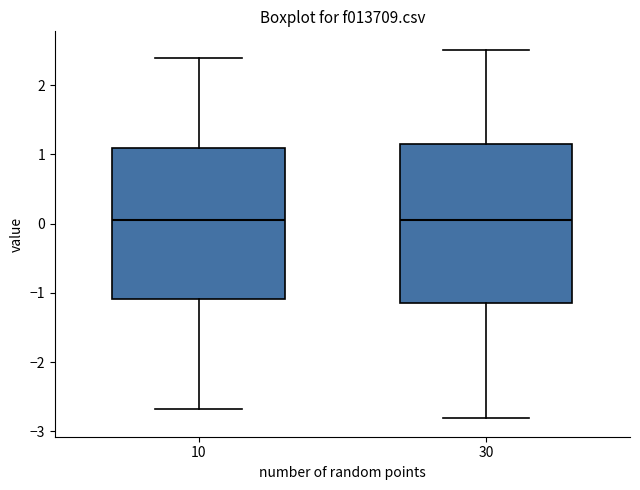

Which box is the tallest, from its lower edge to its upper edge?

30